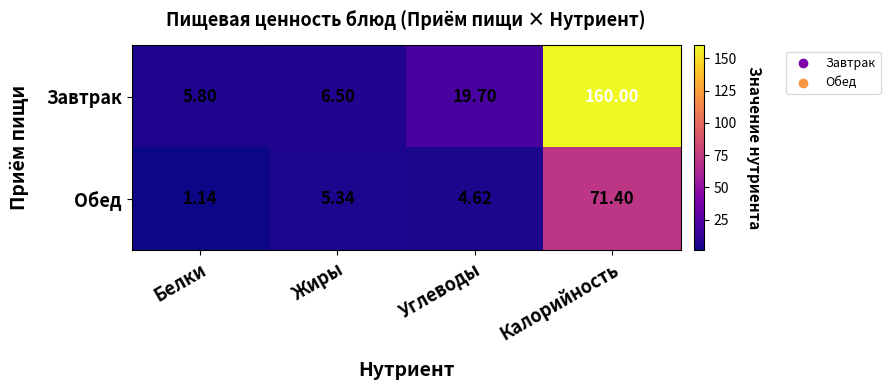

Rank the categories by Обед value from highest to lowest.

Калорийность, Жиры, Углеводы, Белки